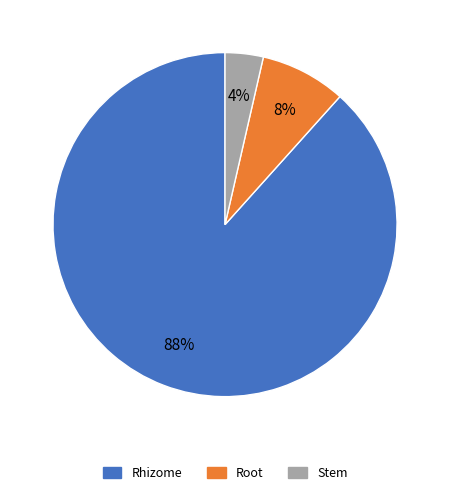

Count the number of slices in the pie.

3